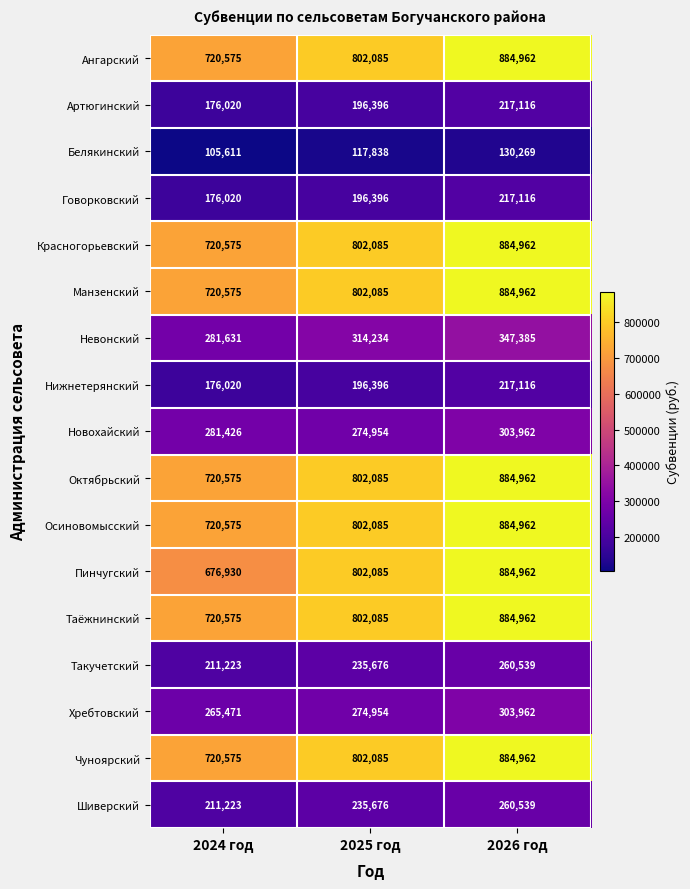

What is the difference between the Говорковский values at 2025 год and 2024 год?

20376